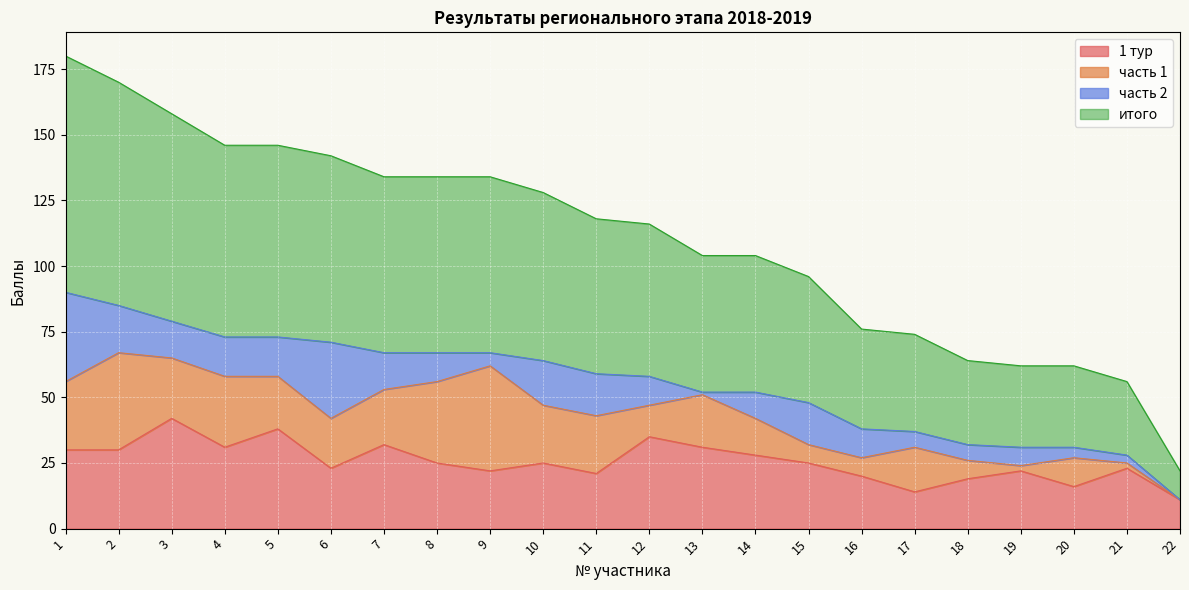

Is it true that итого equals 59 at 11?

True